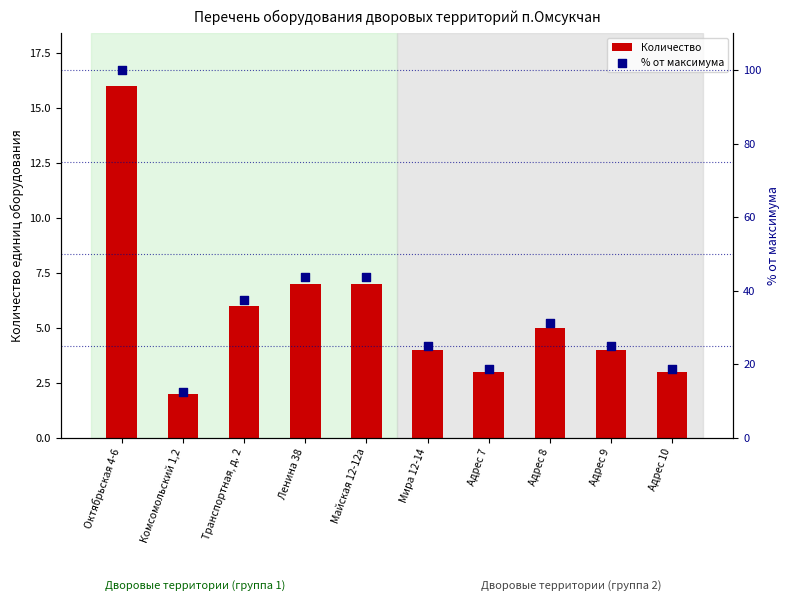

Which series contains the highest Y value?

% от максимума